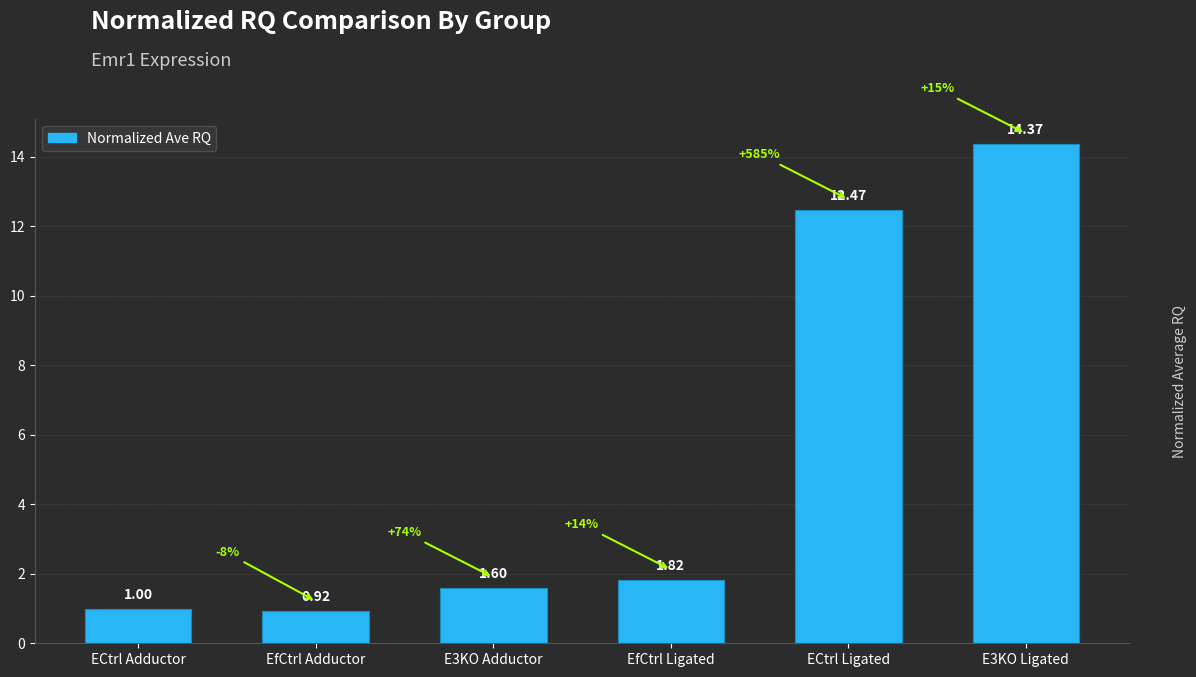

What is the difference between the maximum and minimum values?

13.4